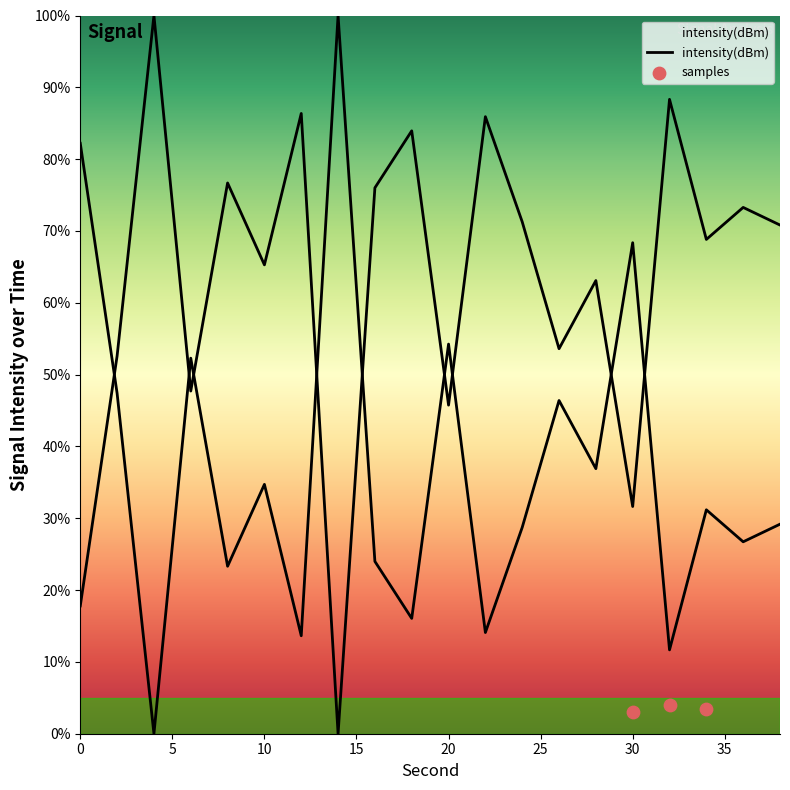

Approximately how many times larger is the value at 20 compared to 34?

0.7